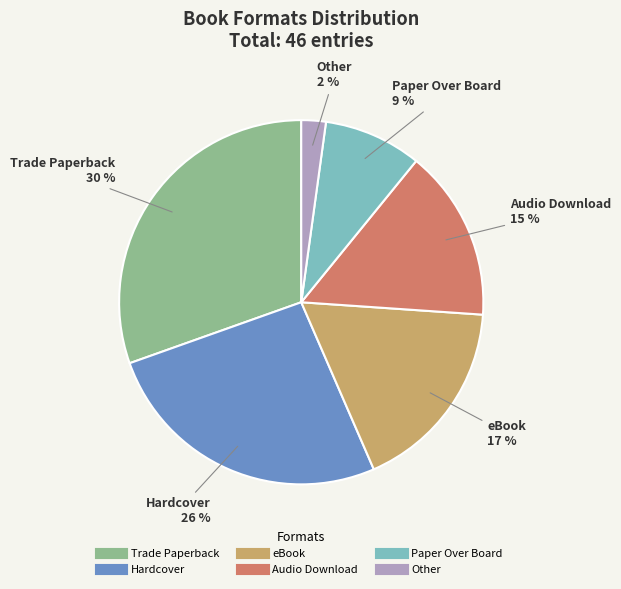

Is it true that Paper Over Board is 9% of the pie?

True